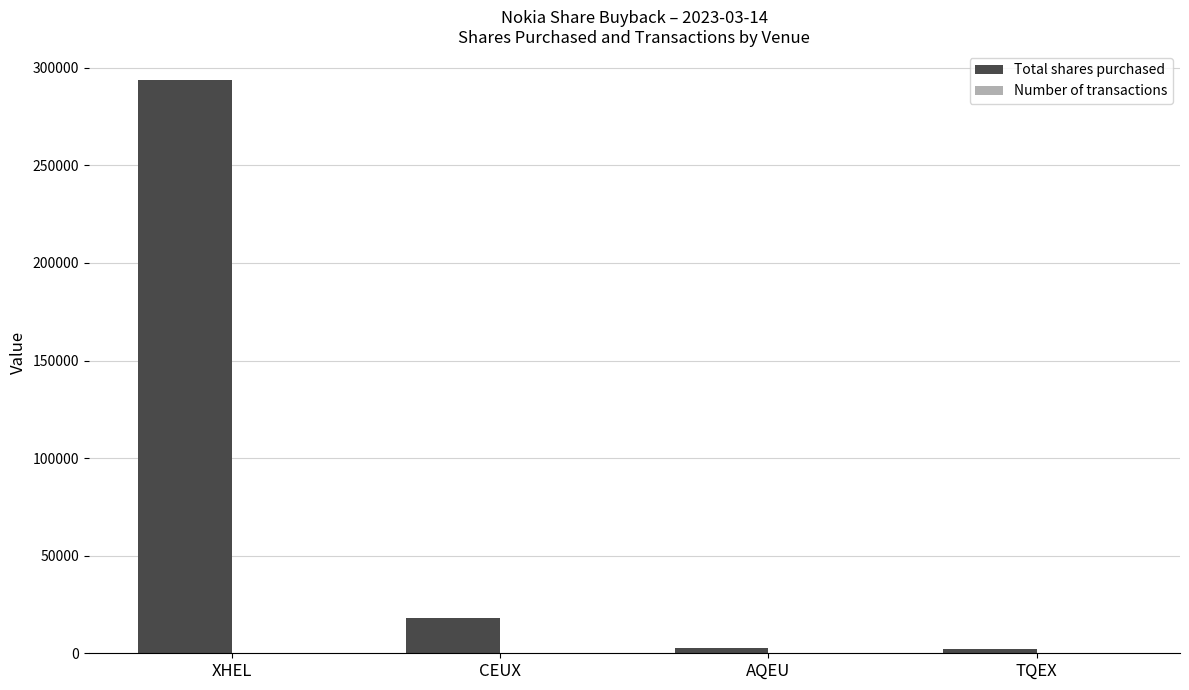

Read the Total shares purchased value at XHEL.

293931